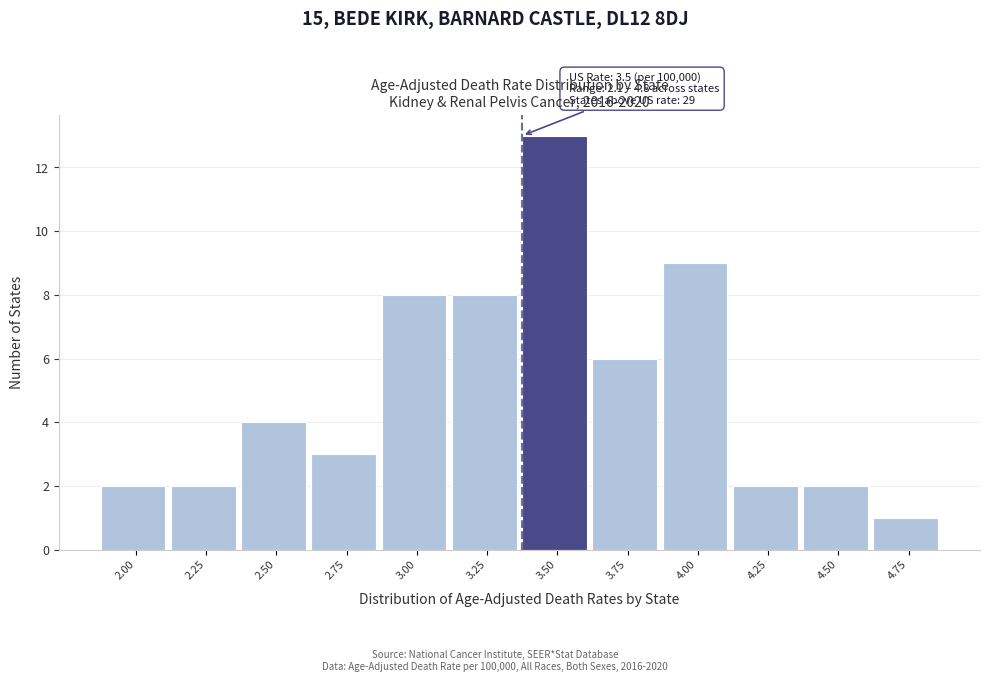

Reading left to right, extract all data points from this chart.

2.00=2	2.25=2	2.50=4	2.75=3	3.00=8	3.25=8	3.50=13	3.75=6	4.00=9	4.25=2	4.50=2	4.75=1